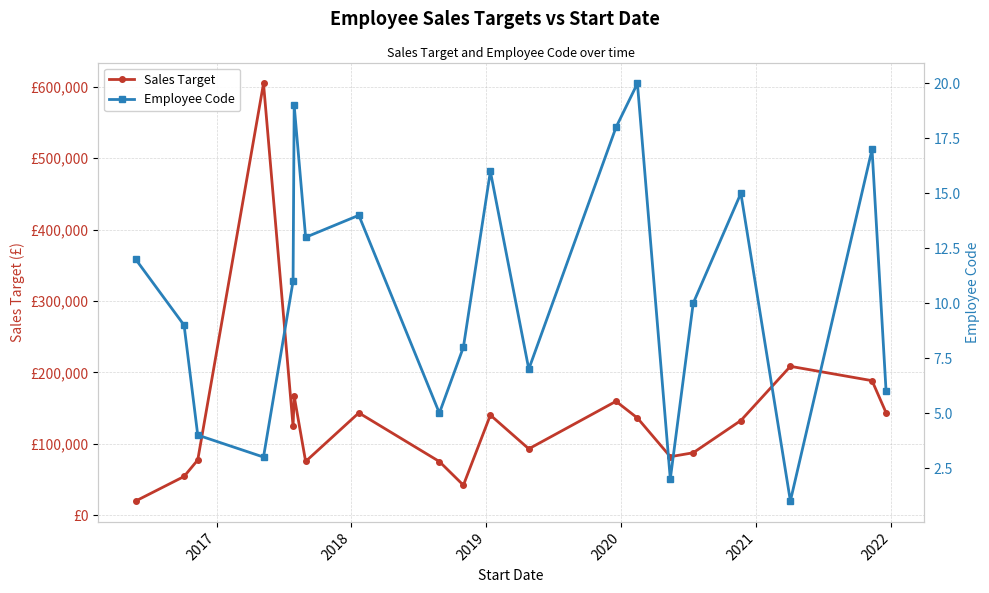

Does the chart have visible grid lines?

Yes